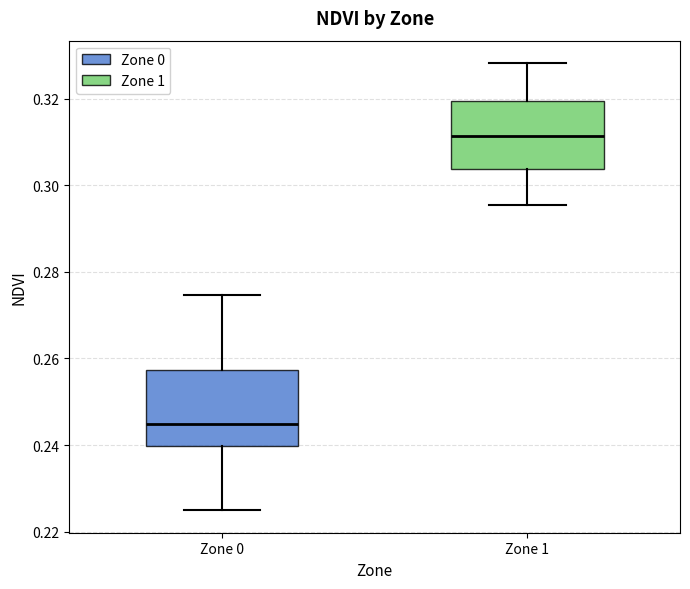

Reading left to right, read every box against the y-axis: the position of its median line, the range the box covers, and the ends of its whiskers. The values are not printed on the chart, so give them approximately, as read against the axis.

Zone 0: median 0.244, box 0.240 to 0.258, whiskers 0.224 to 0.274
Zone 1: median 0.312, box 0.304 to 0.320, whiskers 0.296 to 0.328